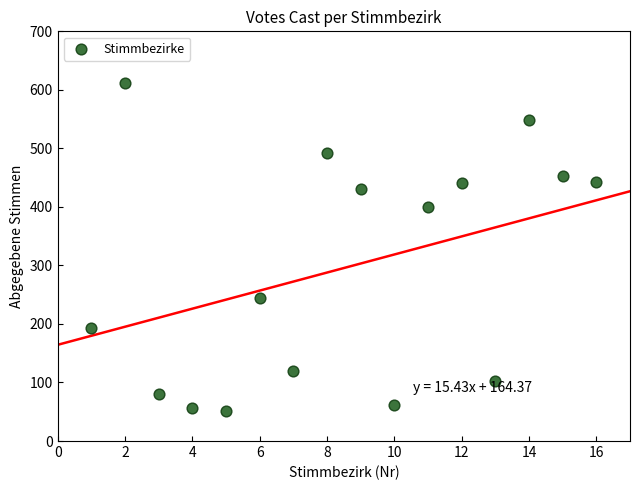

What Y value in the scatter plot is closest to 332?

399